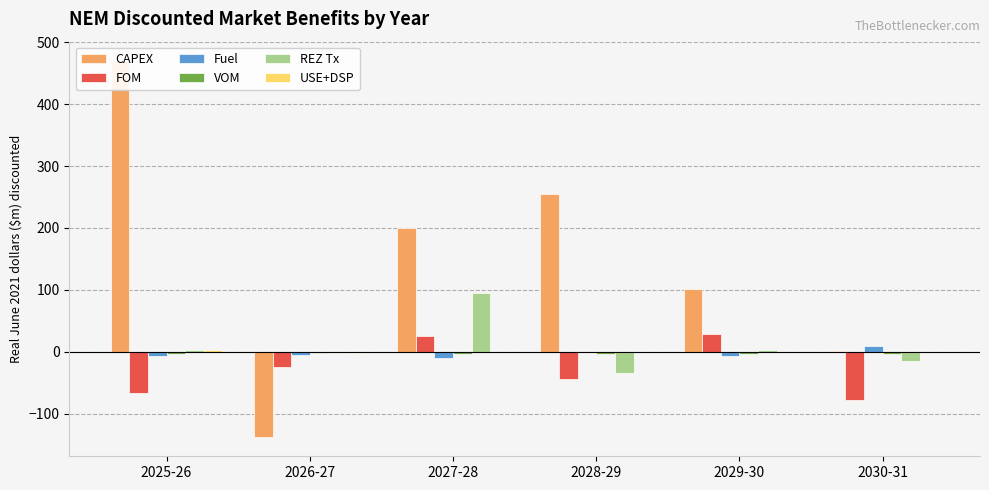

Which series has the widest spread of values?

CAPEX